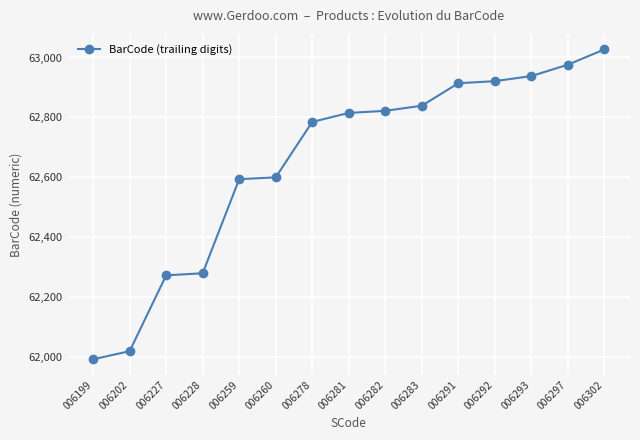

How many data points are less than 62815?

7